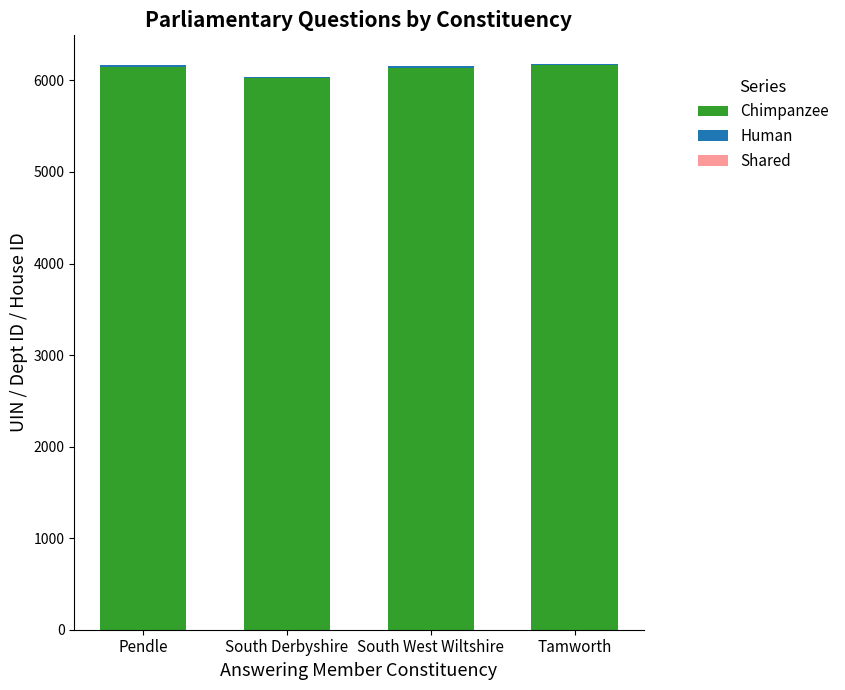

What is the highest value of the Chimpanzee series?

6166